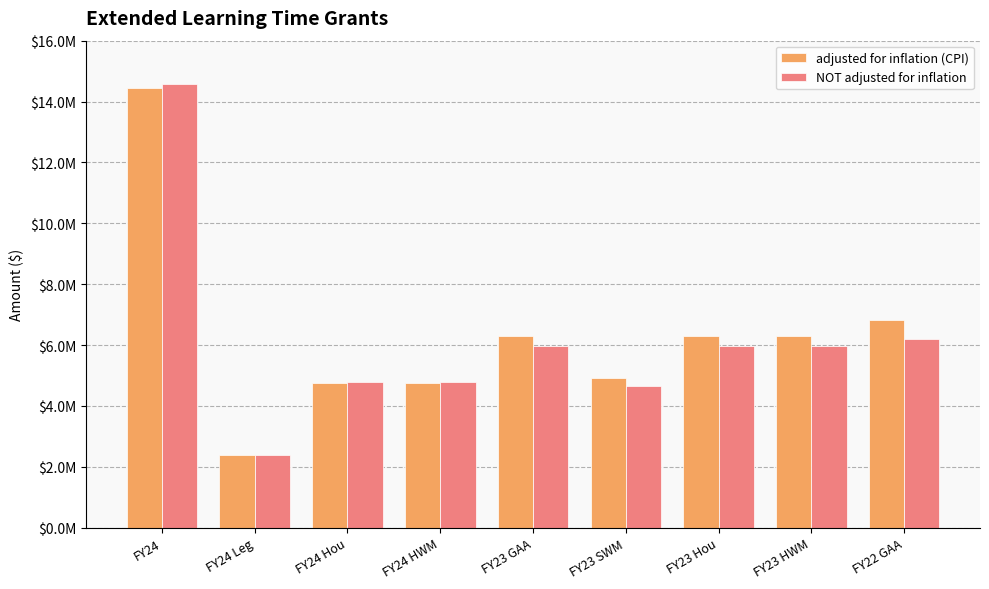

Does the chart contain any negative values?

No